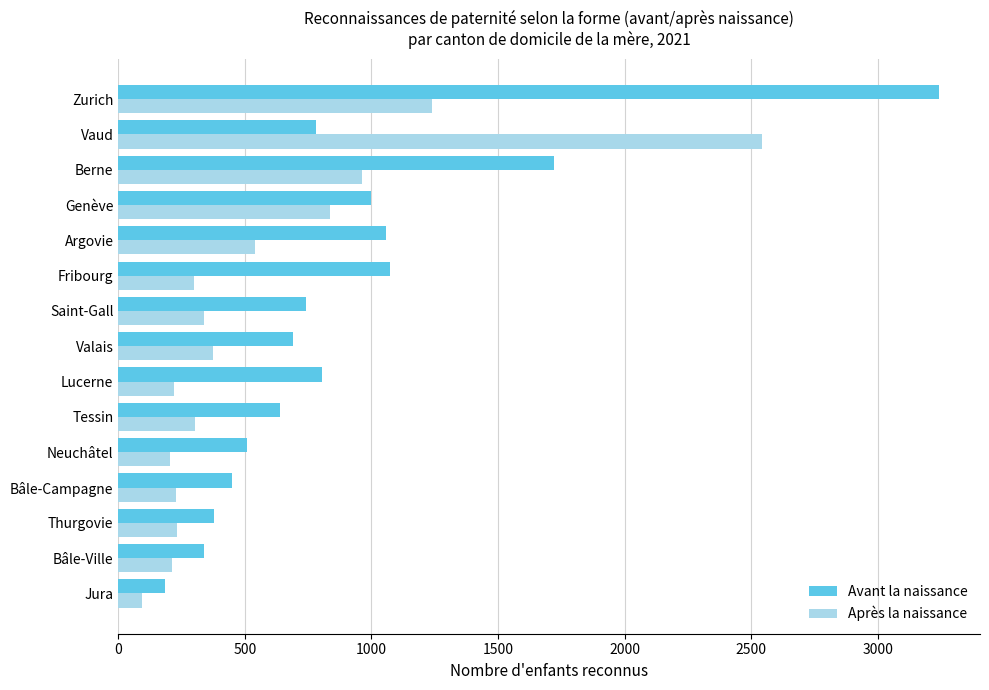

Which category has the highest value across all series?

Zurich